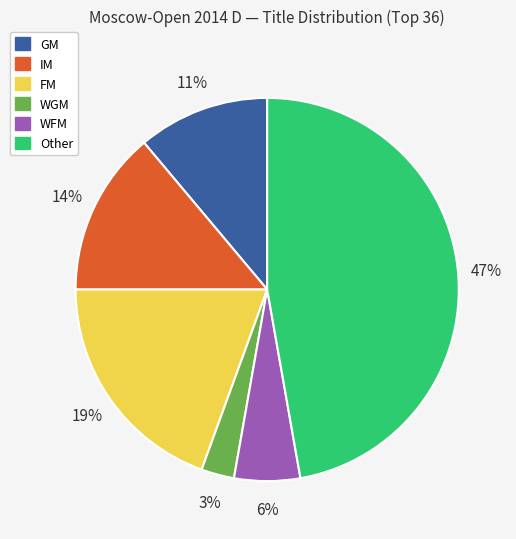

Rank the categories by value from highest to lowest.

Other, FM, IM, GM, WFM, WGM